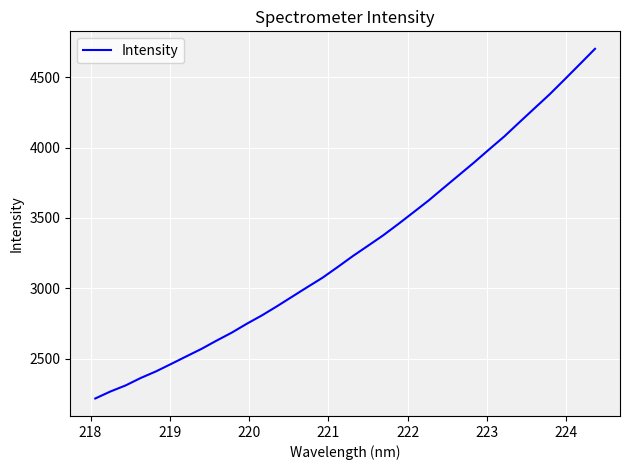

What is the minimum value shown in the chart?

2218.5